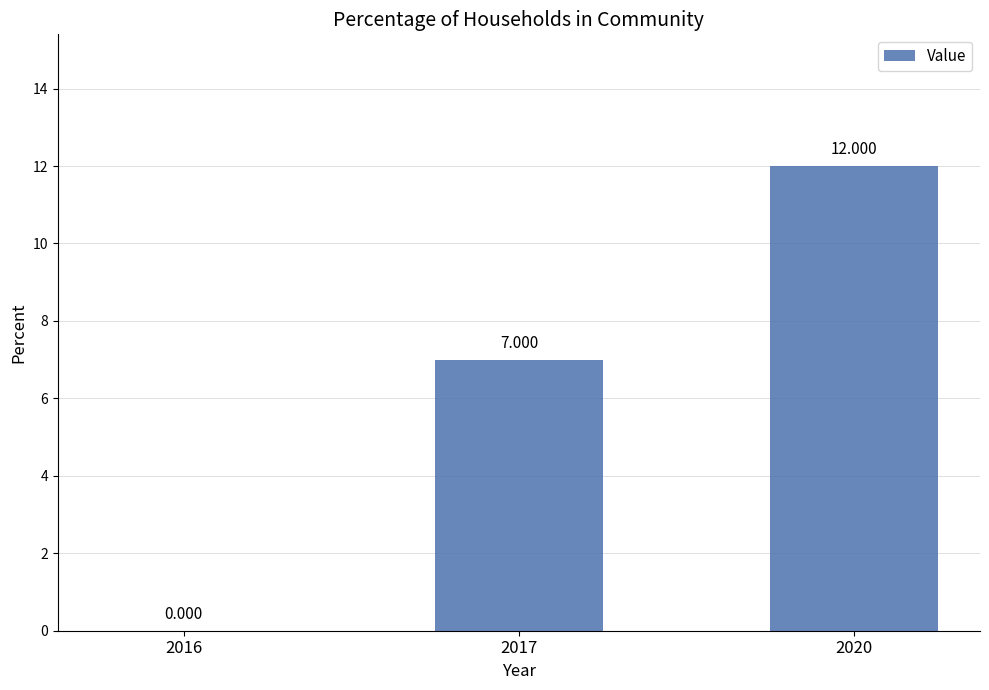

List the labels in order of value, largest first.

2020, 2017, 2016